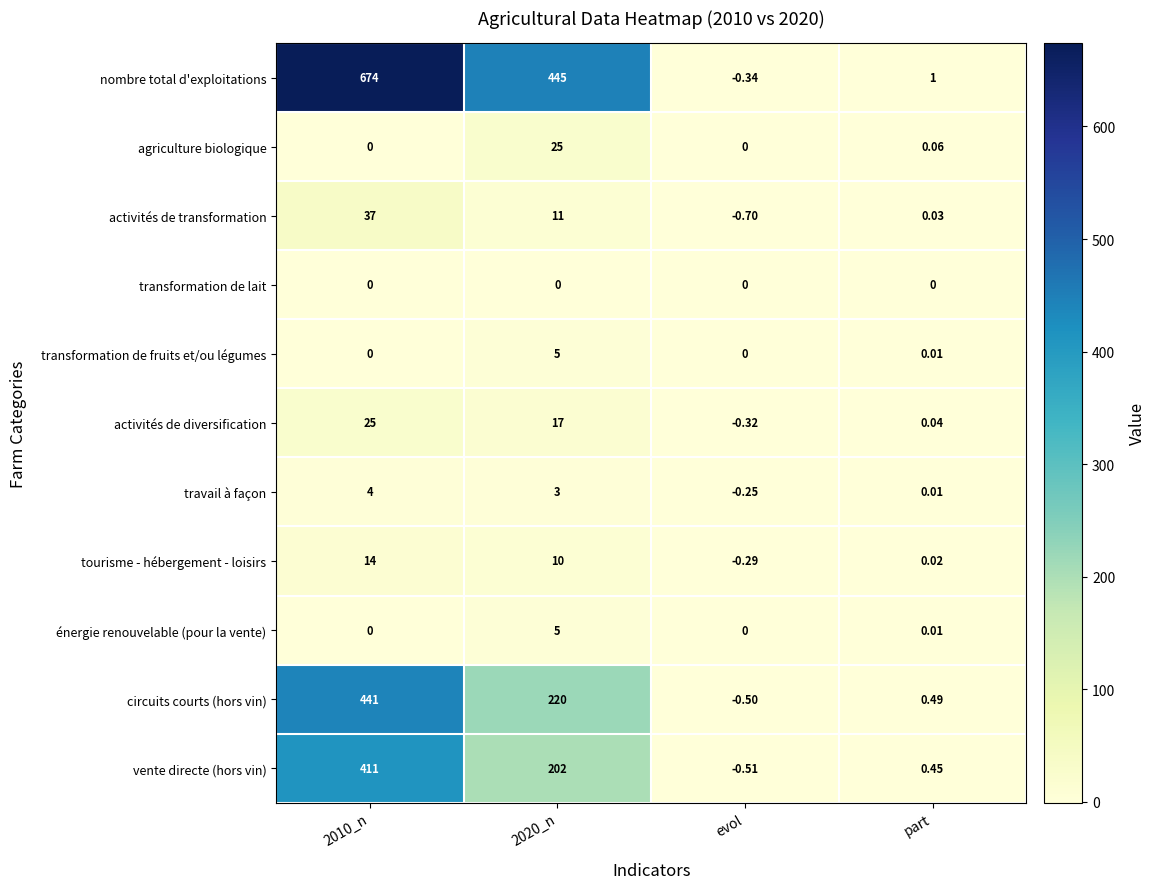

How many data points does each series have?

4